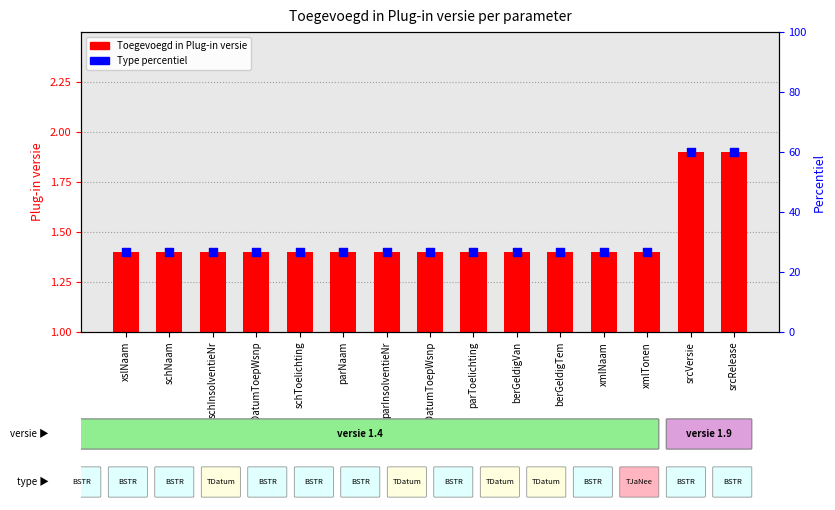

Which has a higher value, berGeldigVan or parNaam?

berGeldigVan